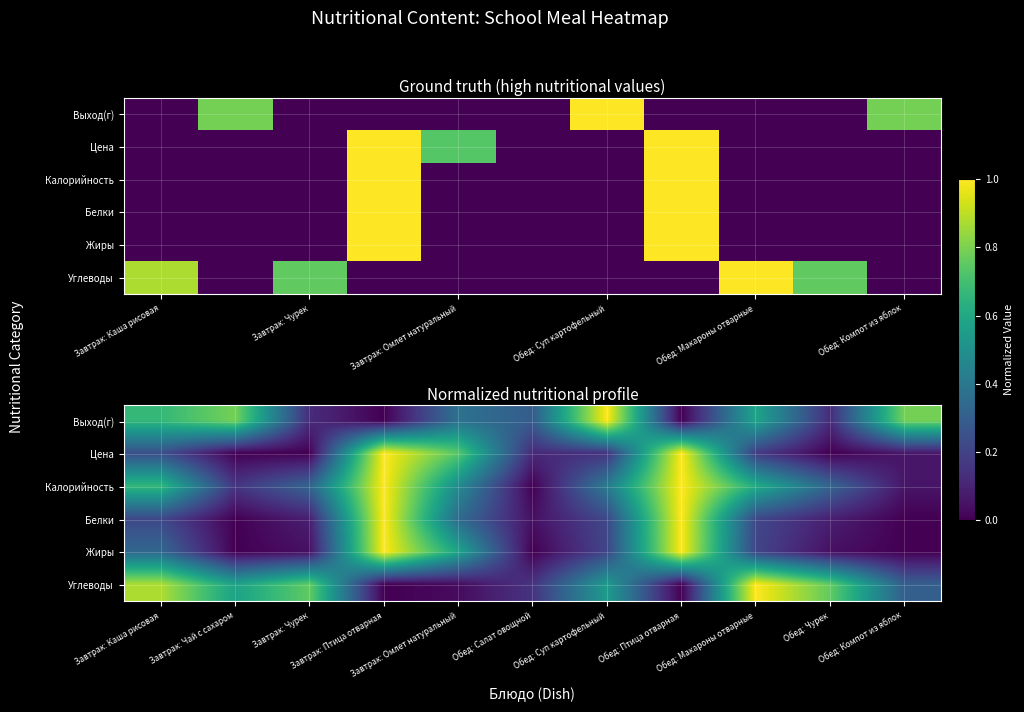

What is the difference between the maximum and minimum values in the Выход(г) series?

1.0